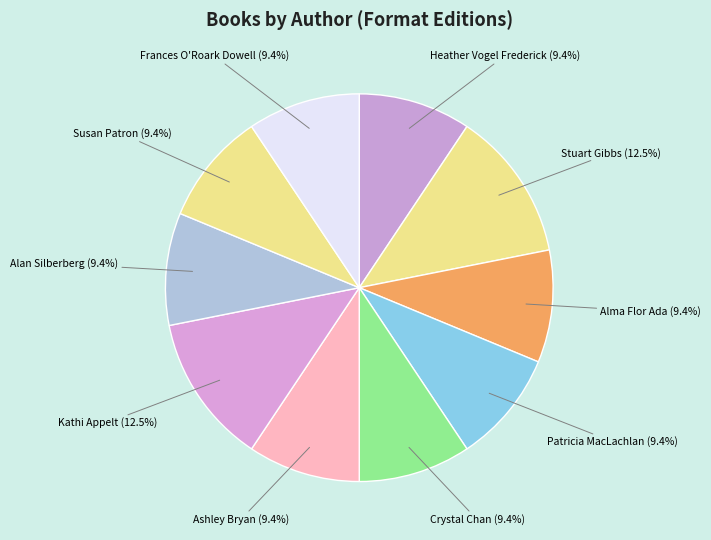

To the nearest percent, what portion does Frances O'Roark Dowell represent?

9%